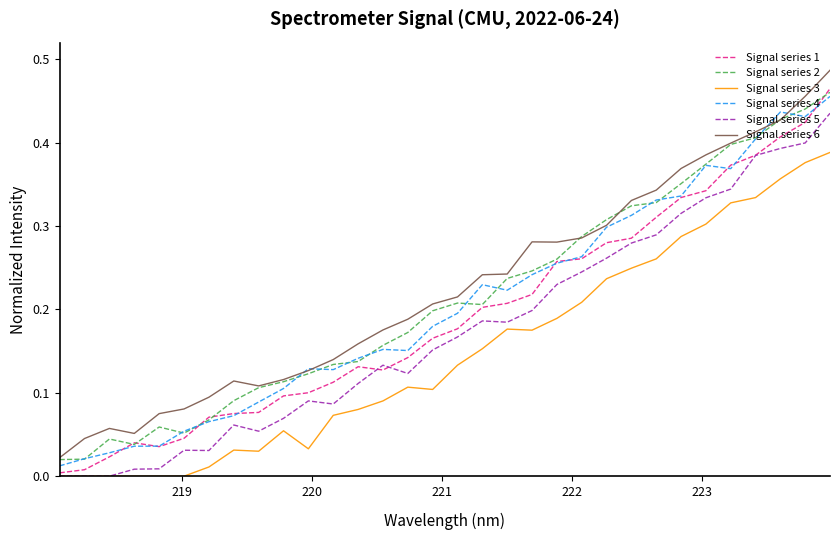

How many lines are shown in the chart?

6